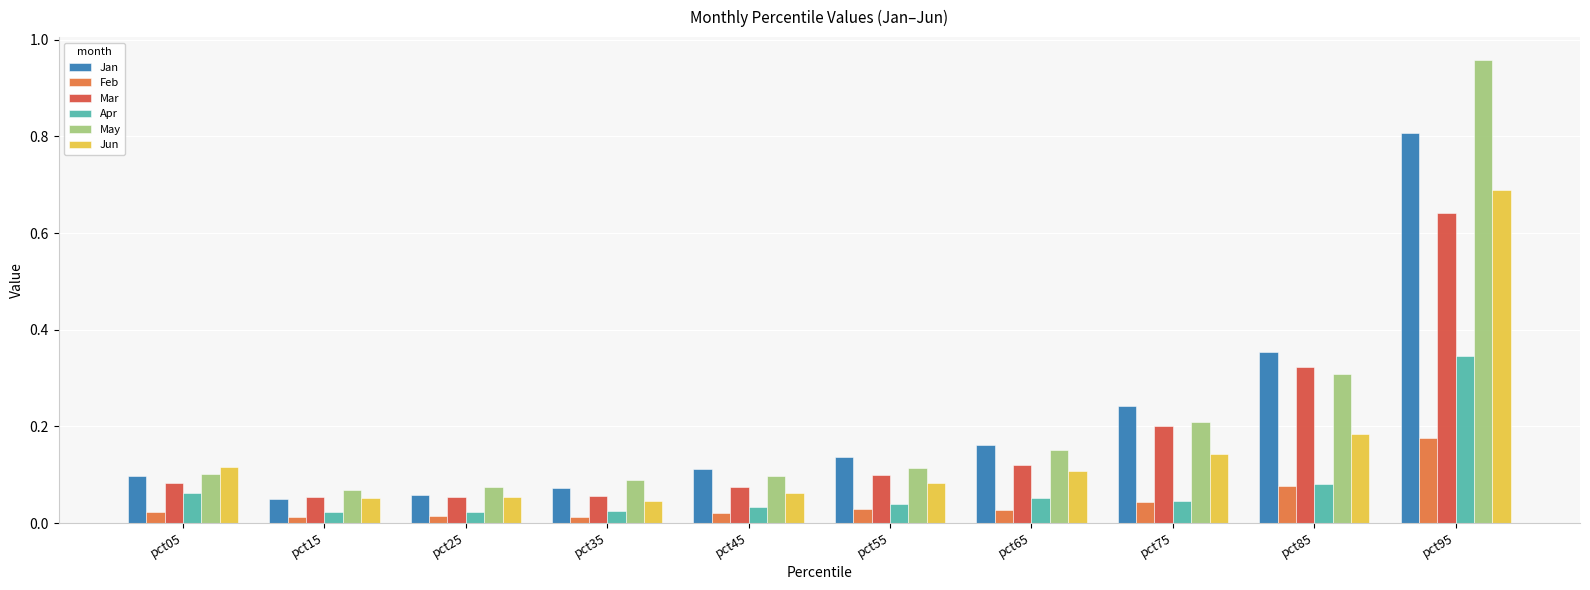

At how many categories does at least one series exceed 0?

10